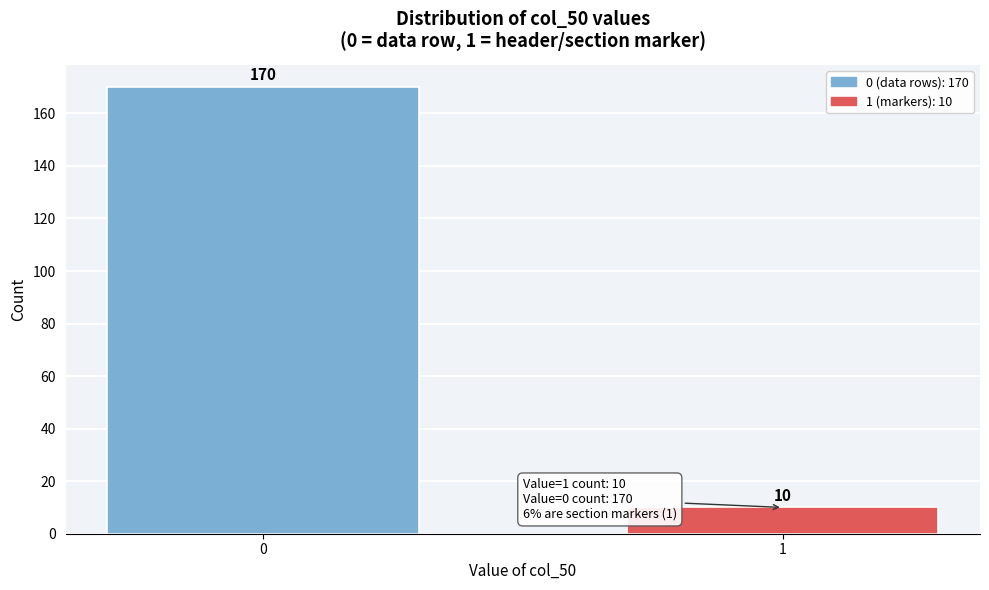

Reading right to left, what are all the values shown in this chart?

10	170